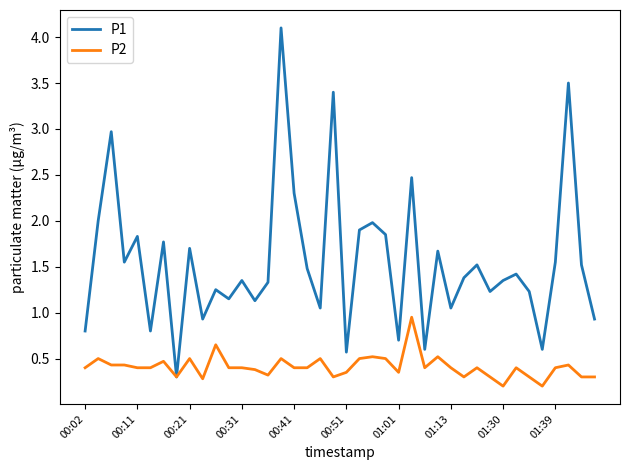

Which series has the widest spread of values?

P1